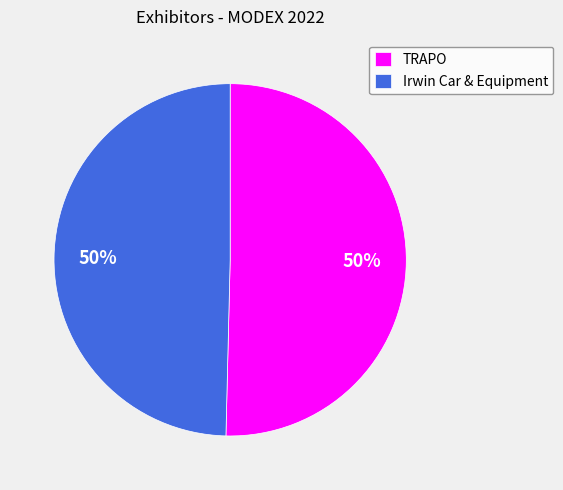

To the nearest percent, what percentage of the pie is Irwin Car & Equipment?

50%